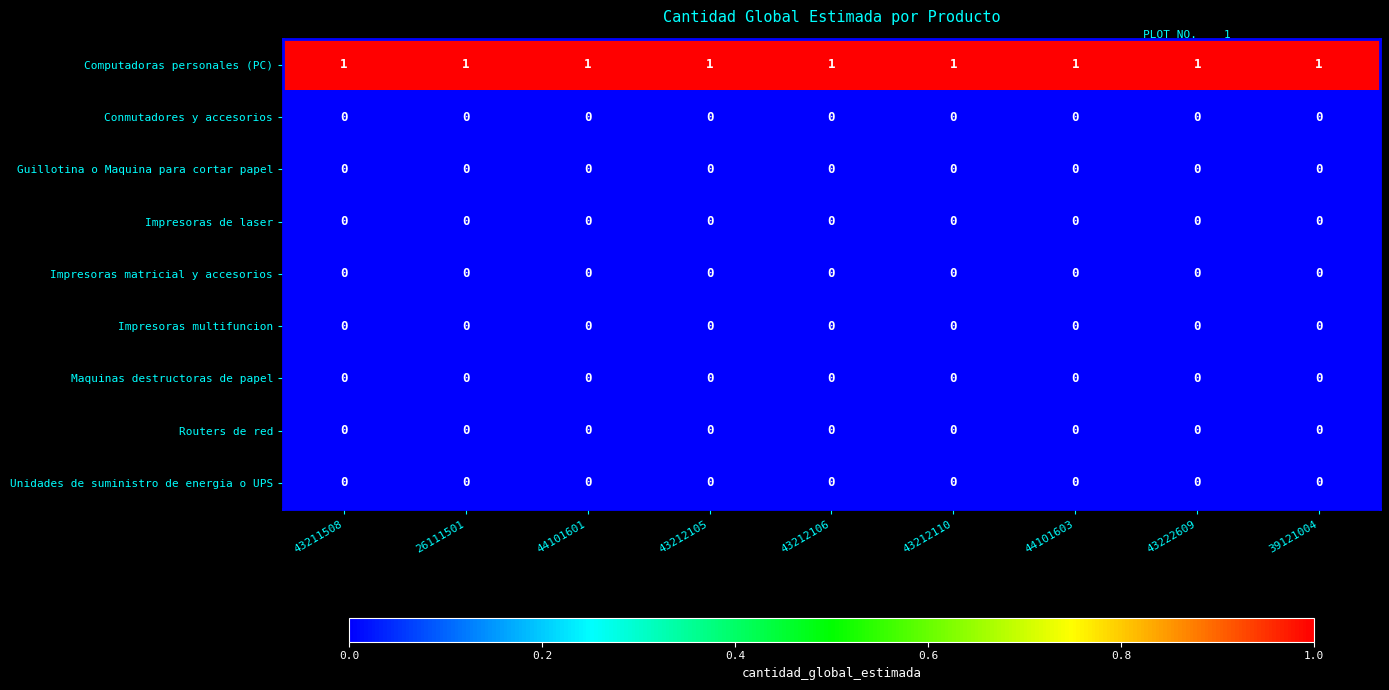

The Unidades de suministro de energia o UPS series shows 0 at 43212105. True or false?

True